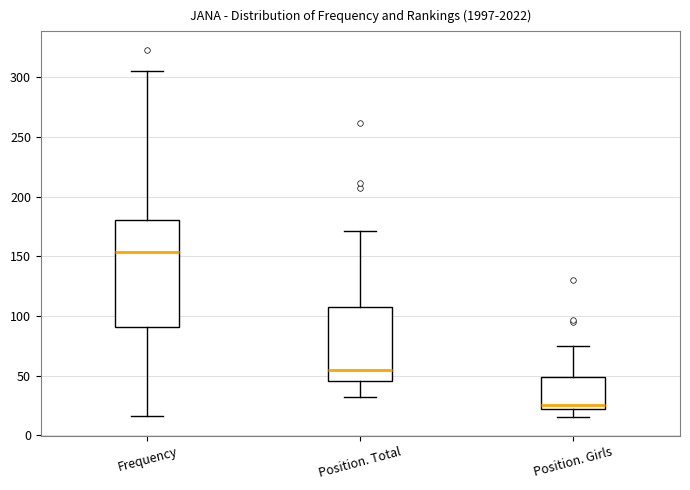

Comparing the boxes themselves (not the whiskers), which one is the tallest?

Frequency